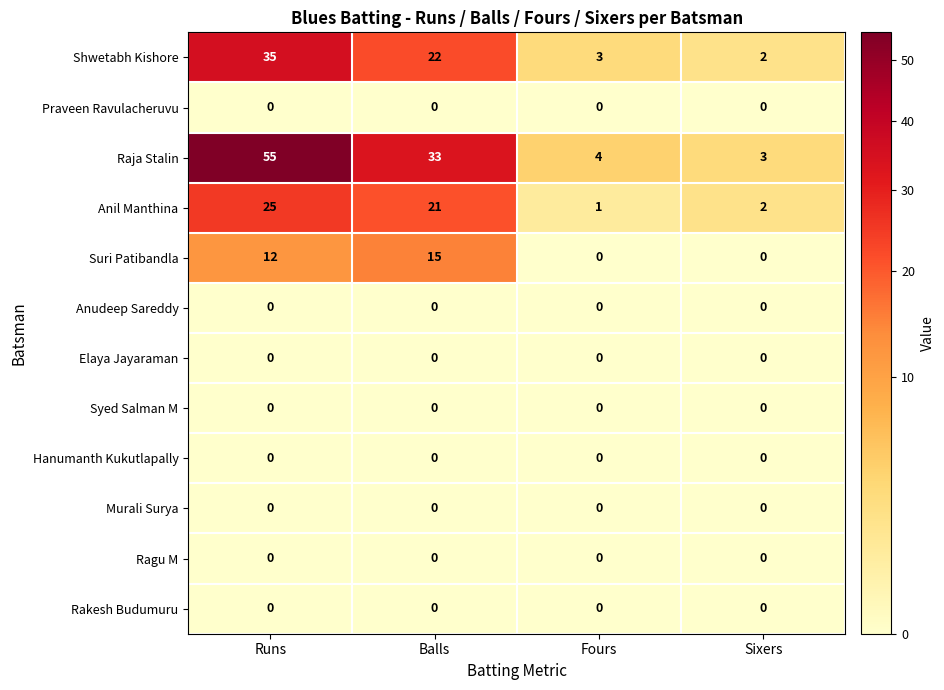

Which series has the largest range (max minus min)?

Raja Stalin